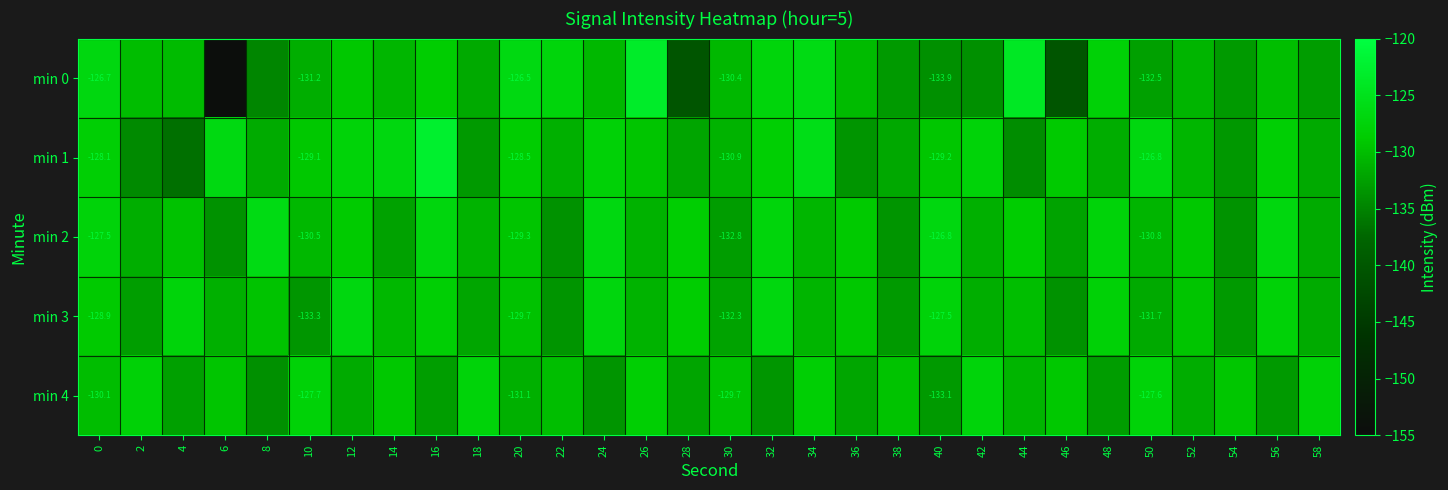

How many values in the min 1 series exceed -129?

13